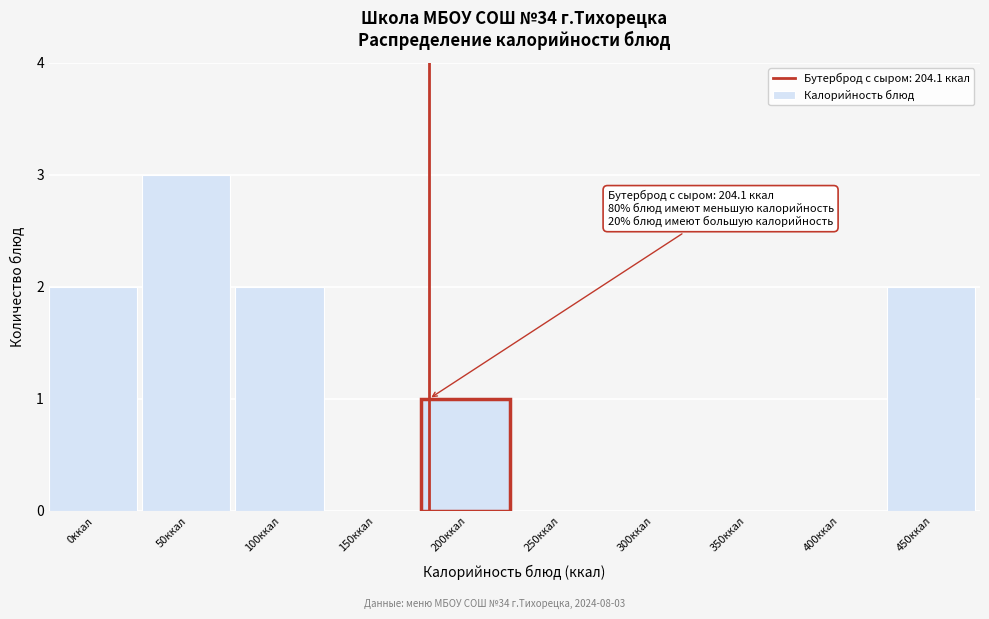

Reading left to right, transcribe all the data shown in this chart.

0ккал=2	50ккал=3	100ккал=2	150ккал=0	200ккал=1	250ккал=0	300ккал=0	350ккал=0	400ккал=0	450ккал=2